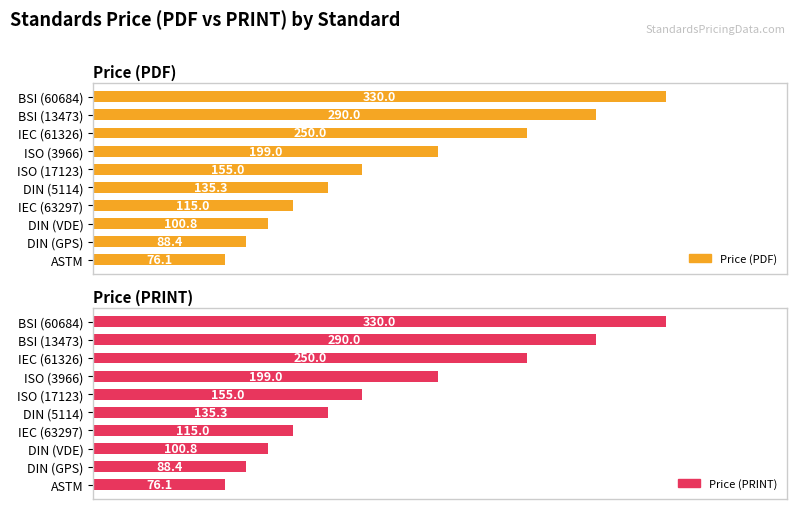

How many series are shown in this chart?

2